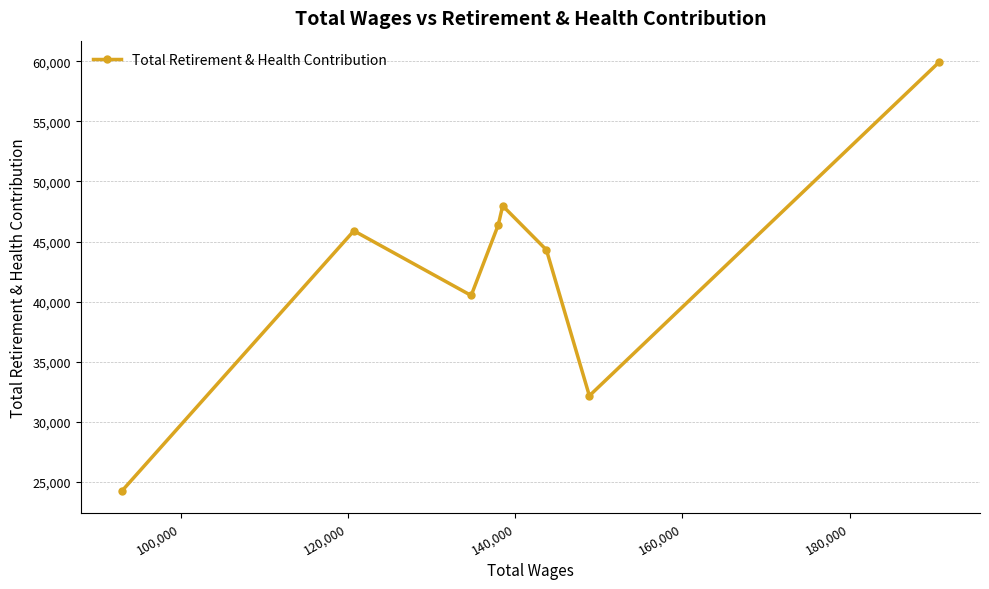

True or false: the data has more than 2 interior local peaks.

False